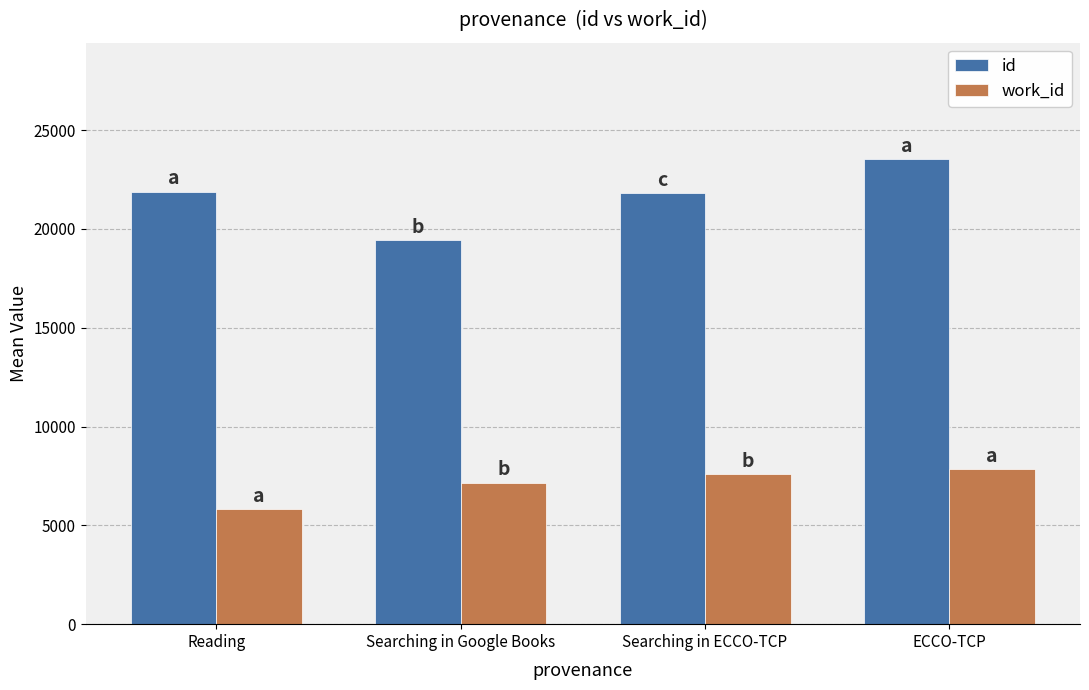

At how many categories does at least one series exceed 18005?

4